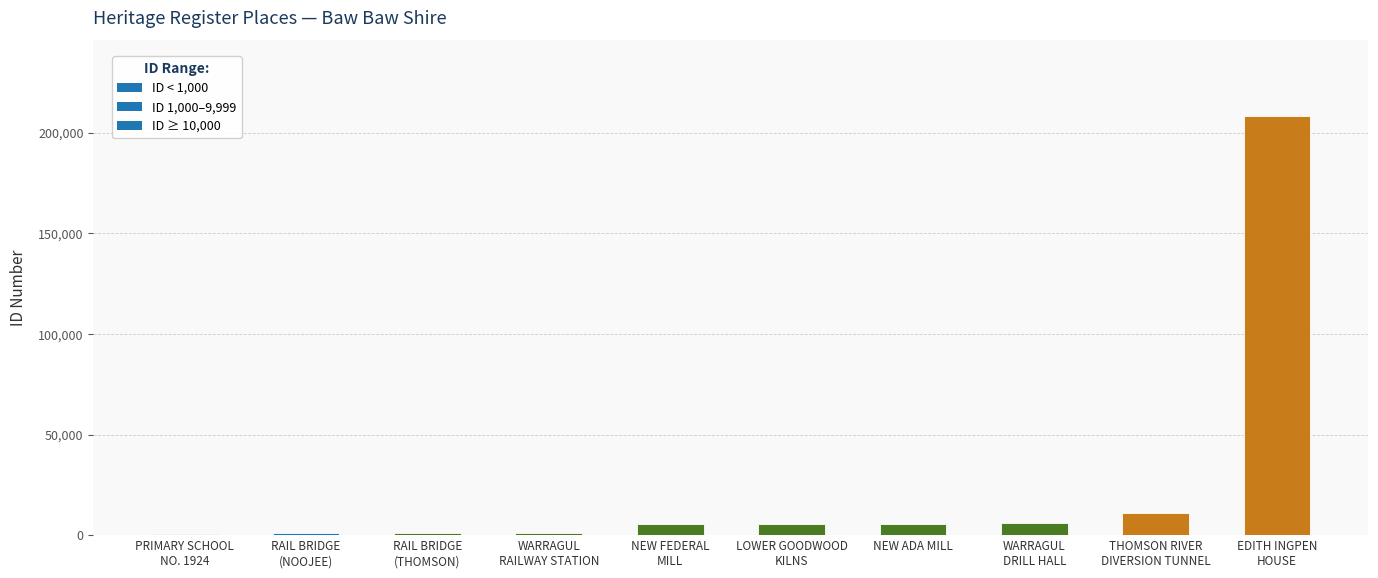

What is the greatest value displayed?

208370